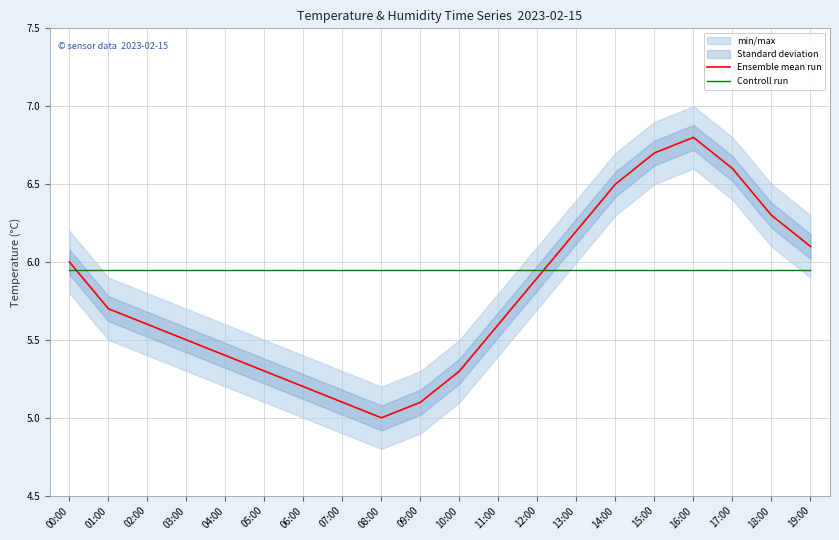

What are all the series names shown in the legend?

Ensemble mean run, Controll run